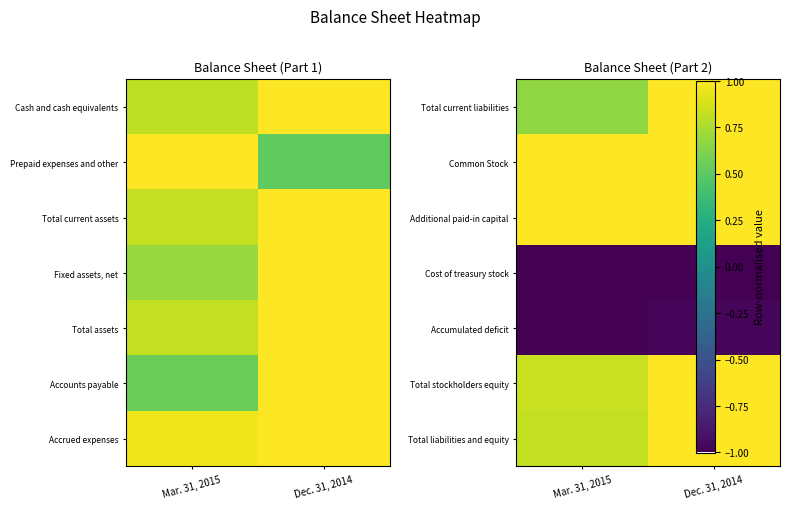

At how many categories does at least one series exceed 0?

2